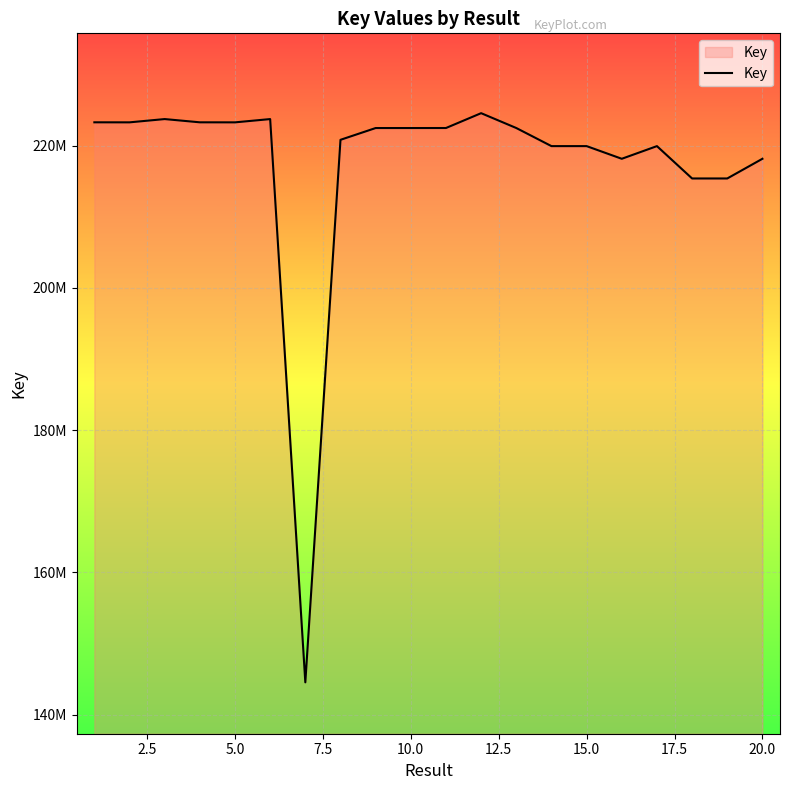

Does the chart display data point markers on the line(s)?

No